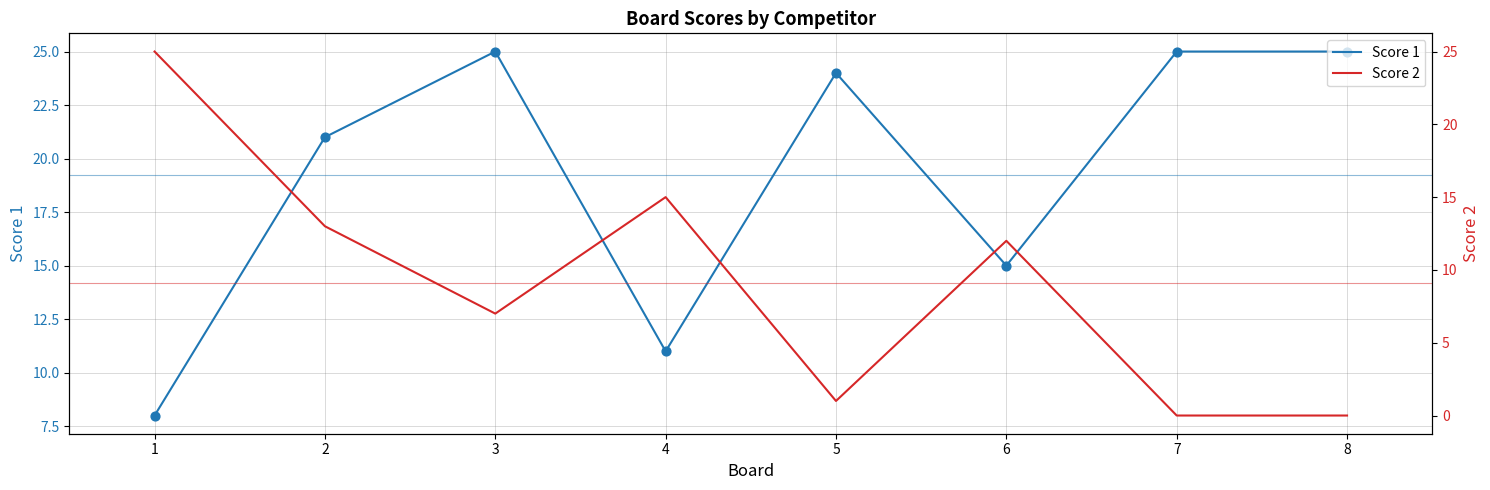

Which series has the largest Y range (max minus min)?

Score 2